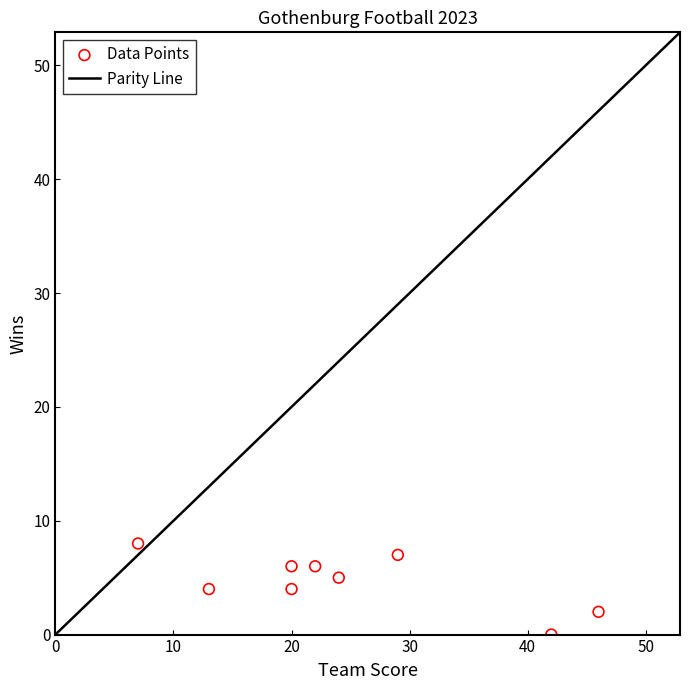

What is the range of Y values (max minus min)?

8